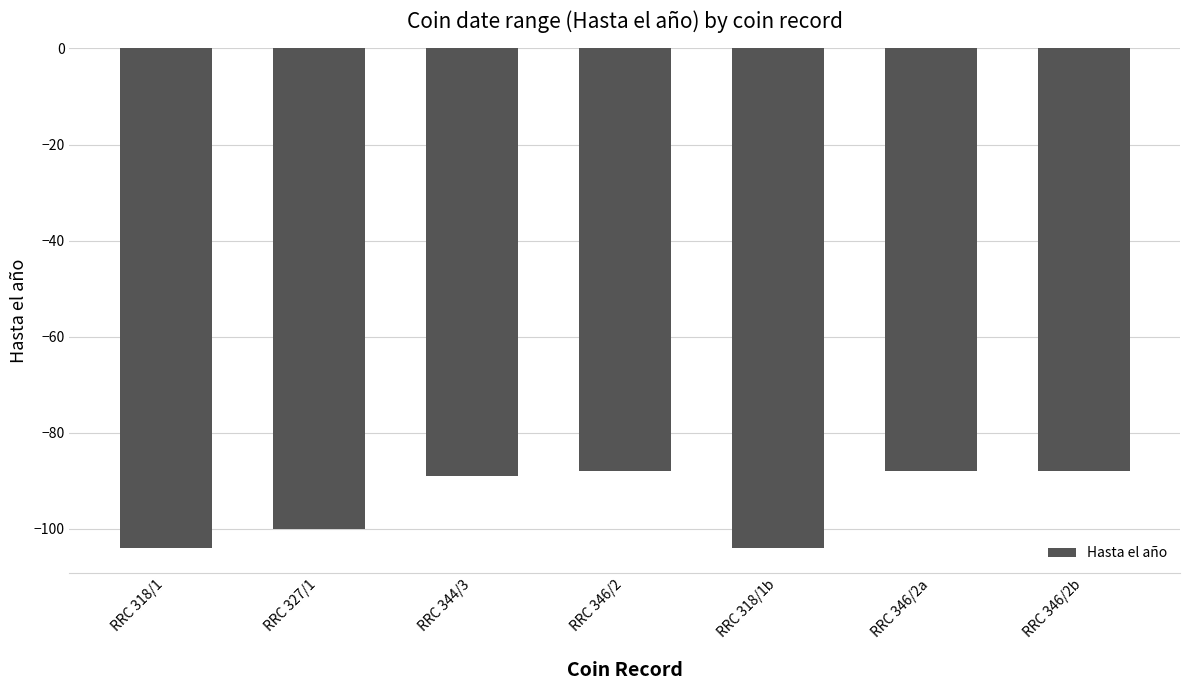

At which label is the value closest to -96?

RRC 327/1